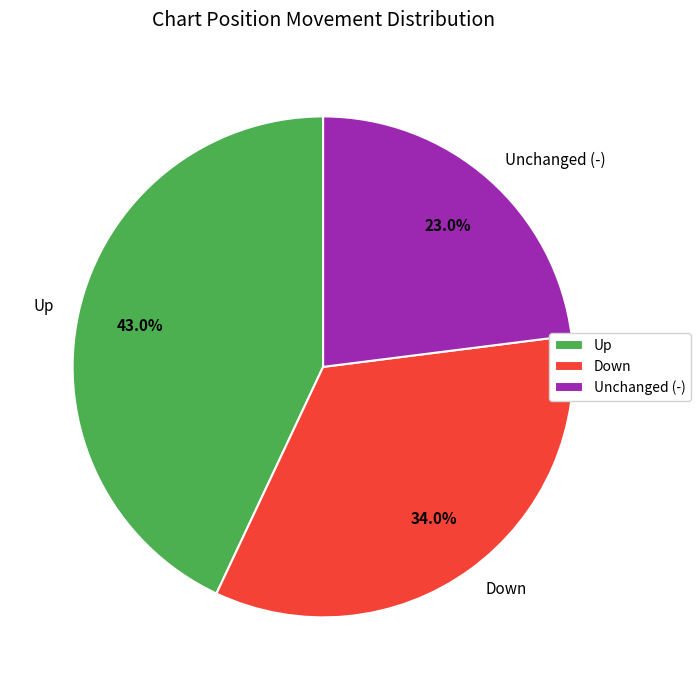

What percentage is NOT represented by Unchanged (-)?

77.0%